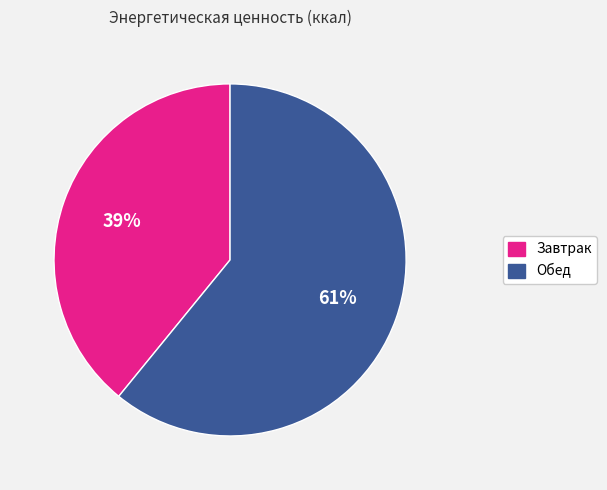

Between Обед and Завтрак, which is larger?

Обед